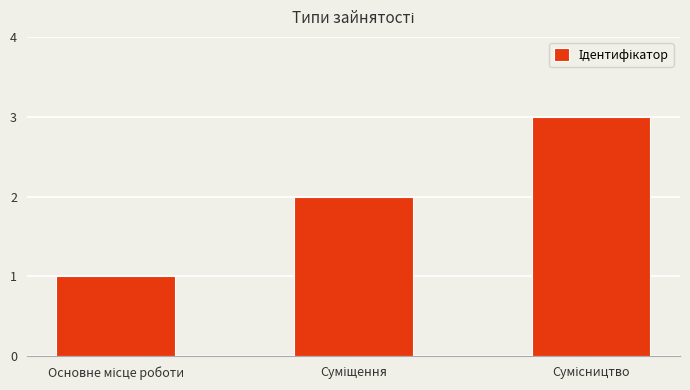

What is the maximum value shown in the chart?

3